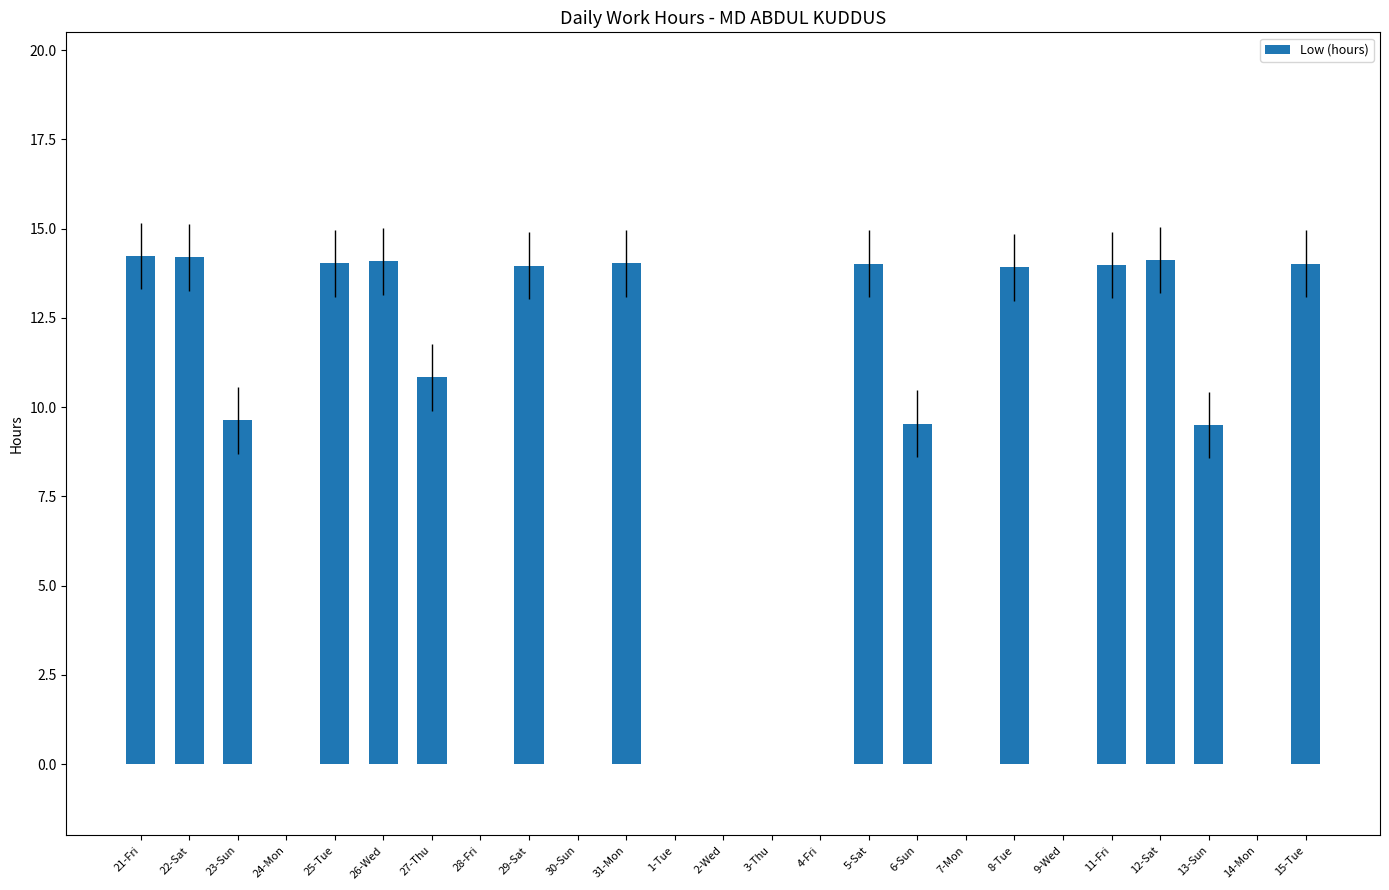

How many series are shown in this chart?

1